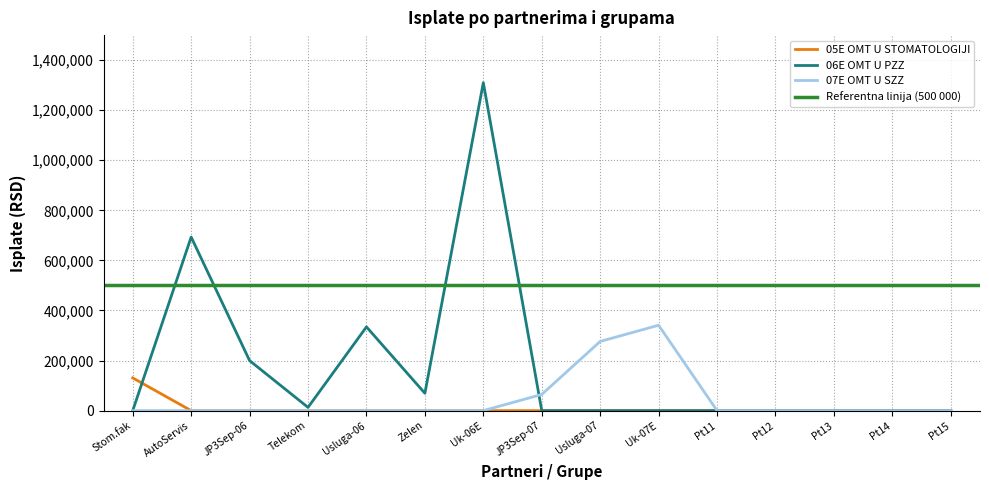

How many categories are shown in the chart?

15